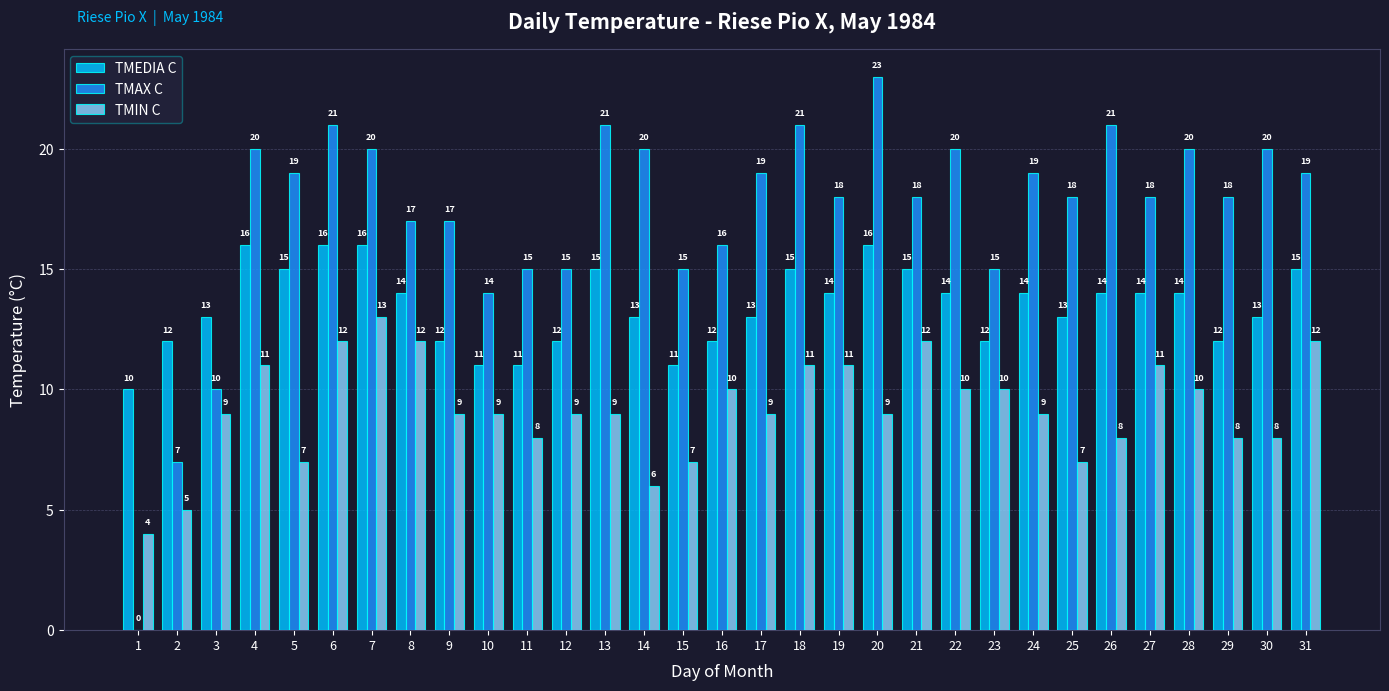

What is the spread (max minus min) of values at 30?

12